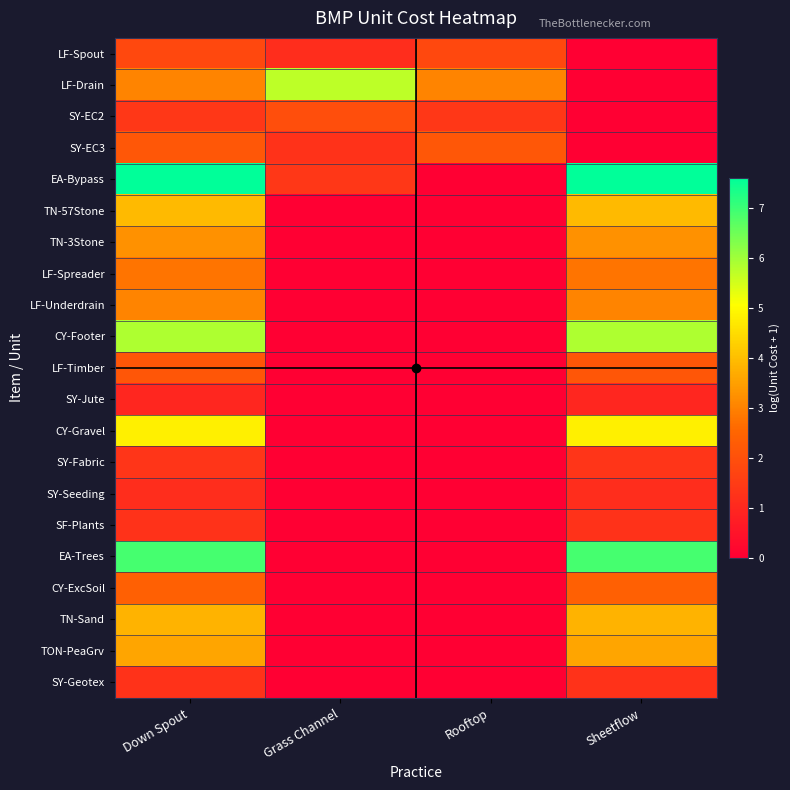

What is the total value across all series at Grass Channel?

11.4